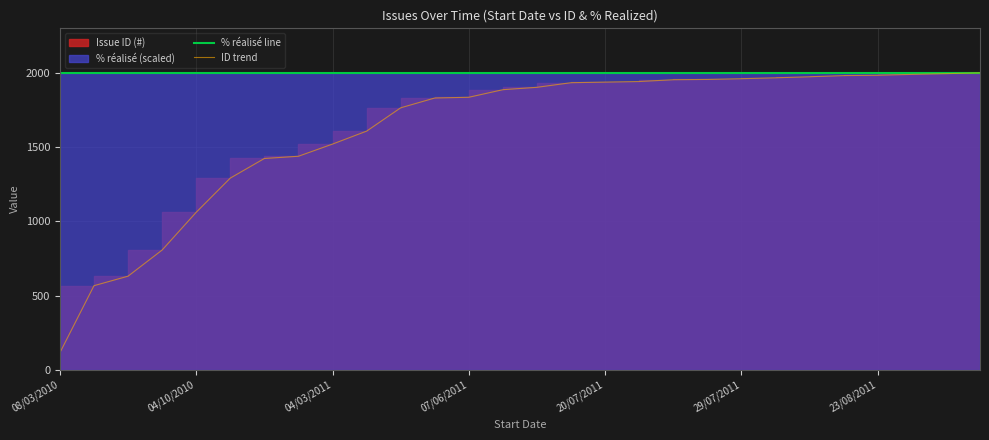

True or false: % réalisé line has a value of 1999.0 at 26.

True